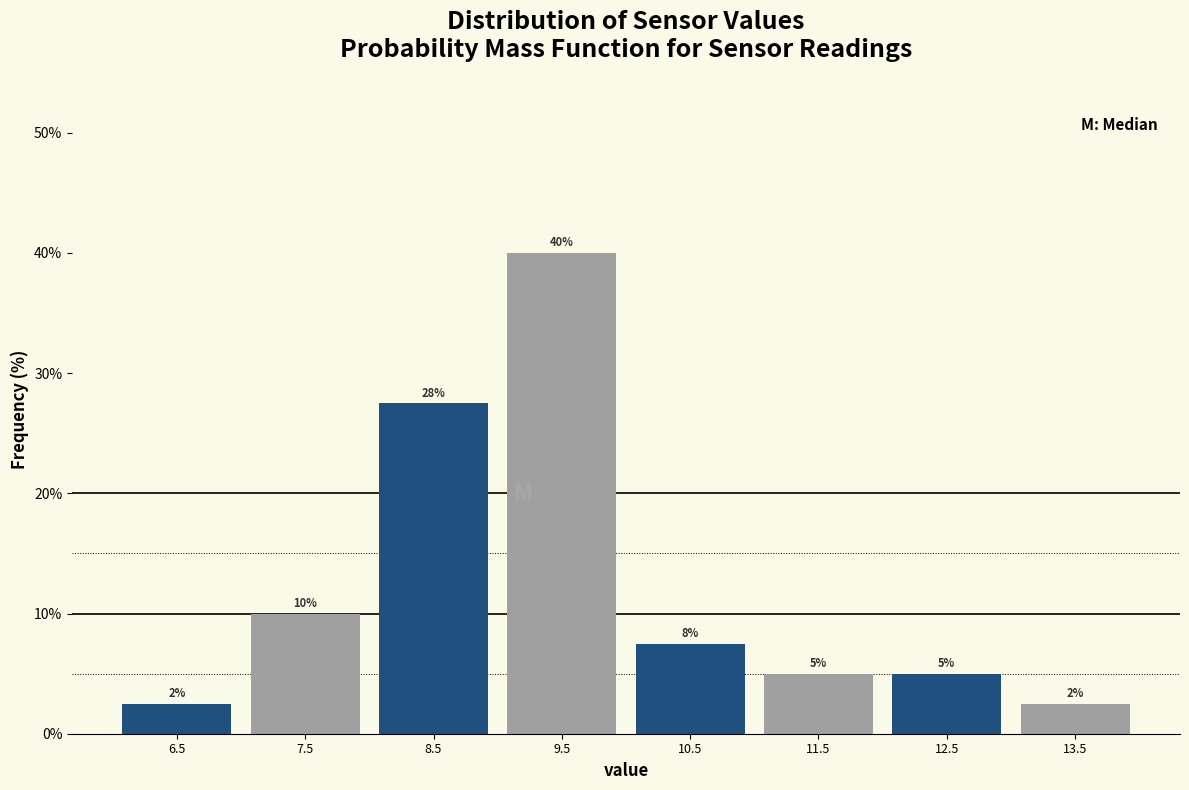

Over which range of the x-axis is the bar tallest?

9 to 10